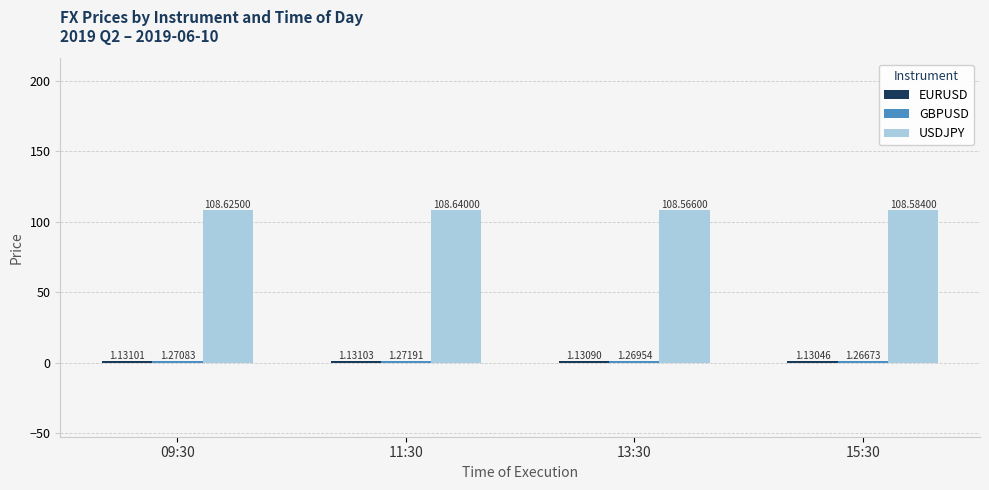

At how many categories does at least one series exceed 67?

4